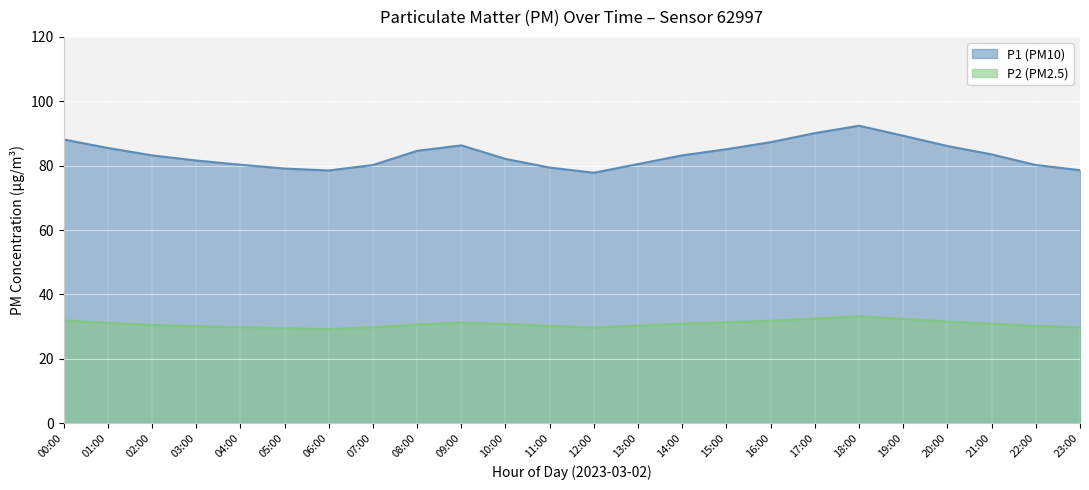

How many data points in P1 (PM10) are above 83?

13